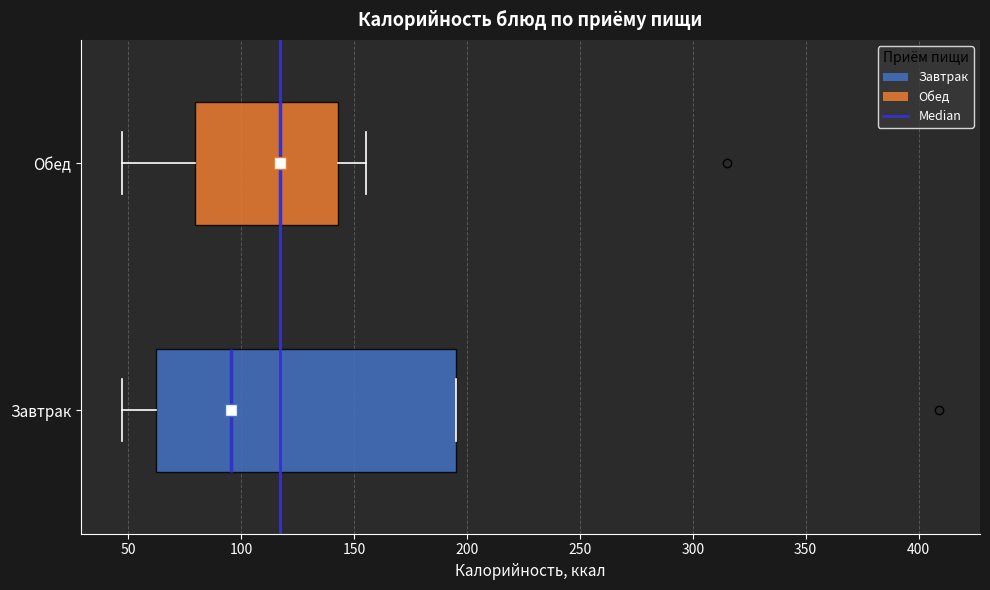

Reading bottom to top, transcribe this box plot: for each box, give where its median line is, the range the box spans, and where its two whiskers end, as read against the x-axis. The values are not printed on the chart, so give them approximately, as read against the axis.

Завтрак: median 95, box 60 to 195, whiskers 45 to 195
Обед: median 115, box 80 to 145, whiskers 45 to 155